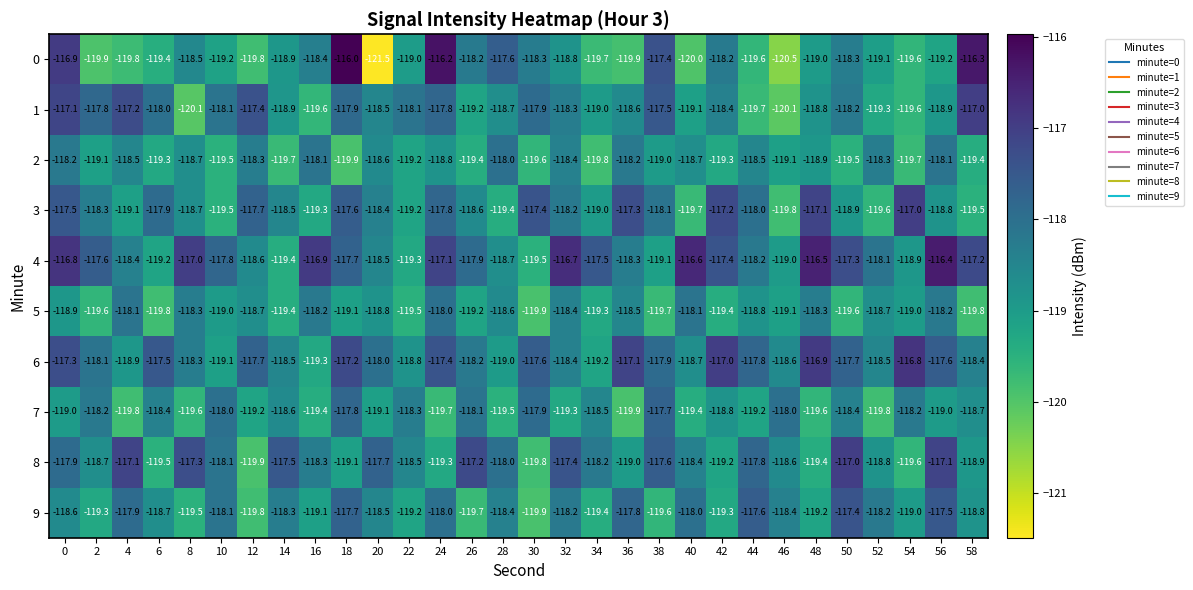

Which category has the highest value in the 5 series?

24